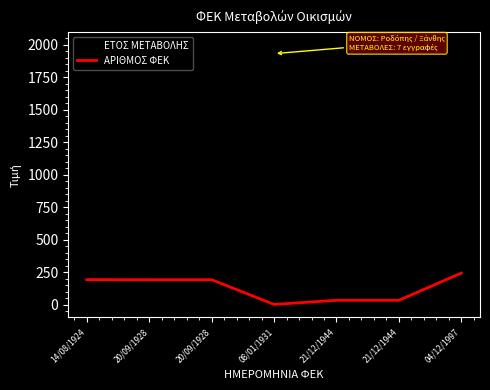

List the series in order of their peak value, lowest first.

ΑΡΙΘΜΟΣ ΦΕΚ, ΕΤΟΣ ΜΕΤΑΒΟΛΗΣ